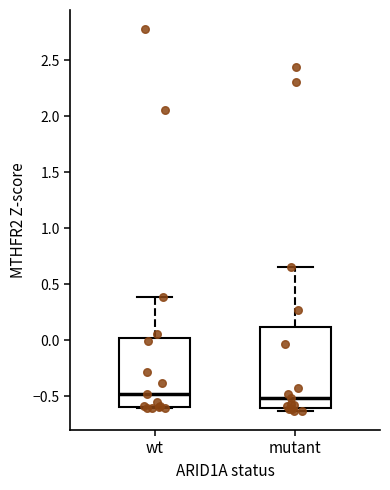

Reading left to right, transcribe this box plot: for each box, give where its median line is, the range the box spans, and where its two whiskers end, as read against the y-axis. The values are not printed on the chart, so give them approximately, as read against the axis.

wt: median -0.45, box -0.60 to 0.00, whiskers -0.60 (just below the box's lower edge) to 0.40
mutant: median -0.50, box -0.60 to 0.10, whiskers -0.65 to 0.65